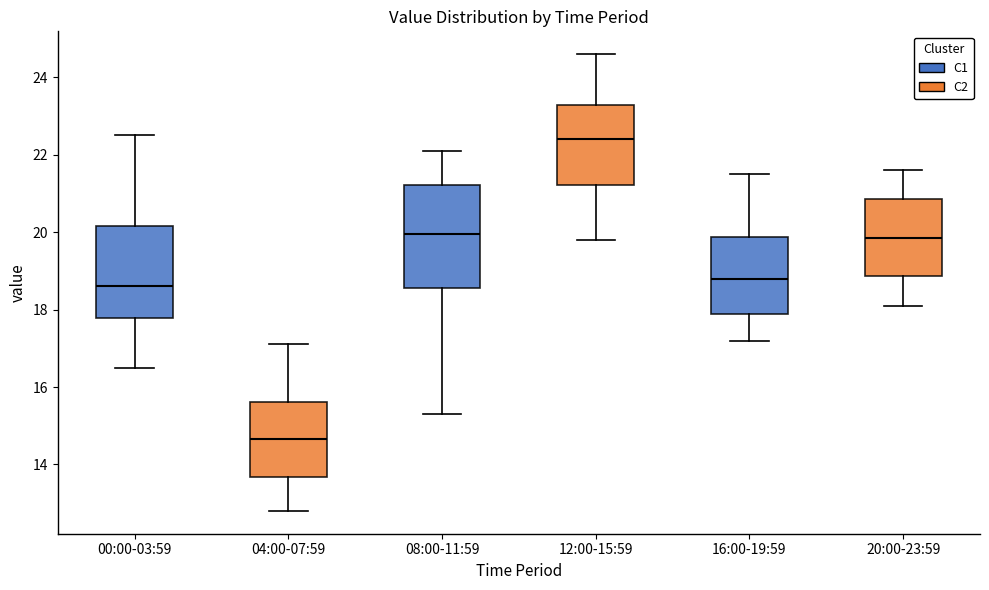

Where does the upper whisker of the box for 00:00-03:59 end on the y-axis? The values are not printed on the chart, so give them approximately, as read against the axis.

22.6